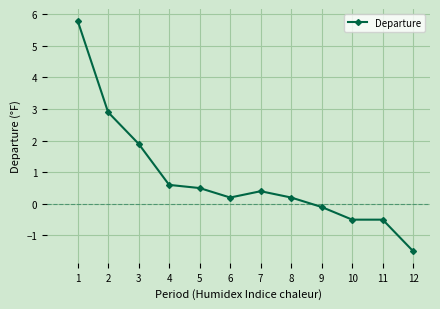

What is the greatest value displayed?

5.8